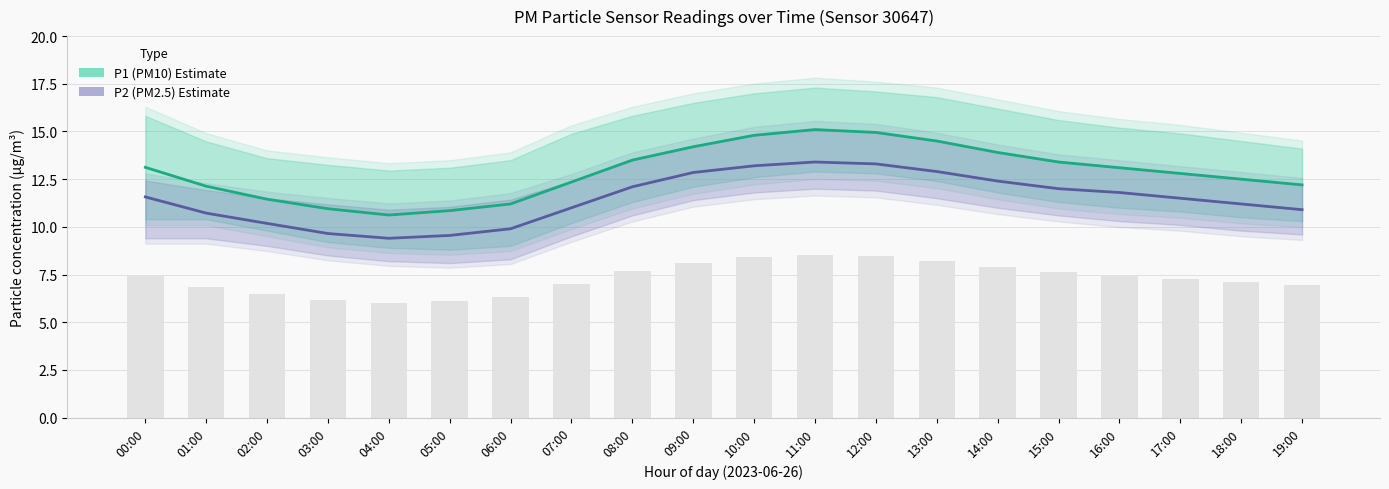

Read the P2 (PM2.5) Estimate value at 13:00.

12.9